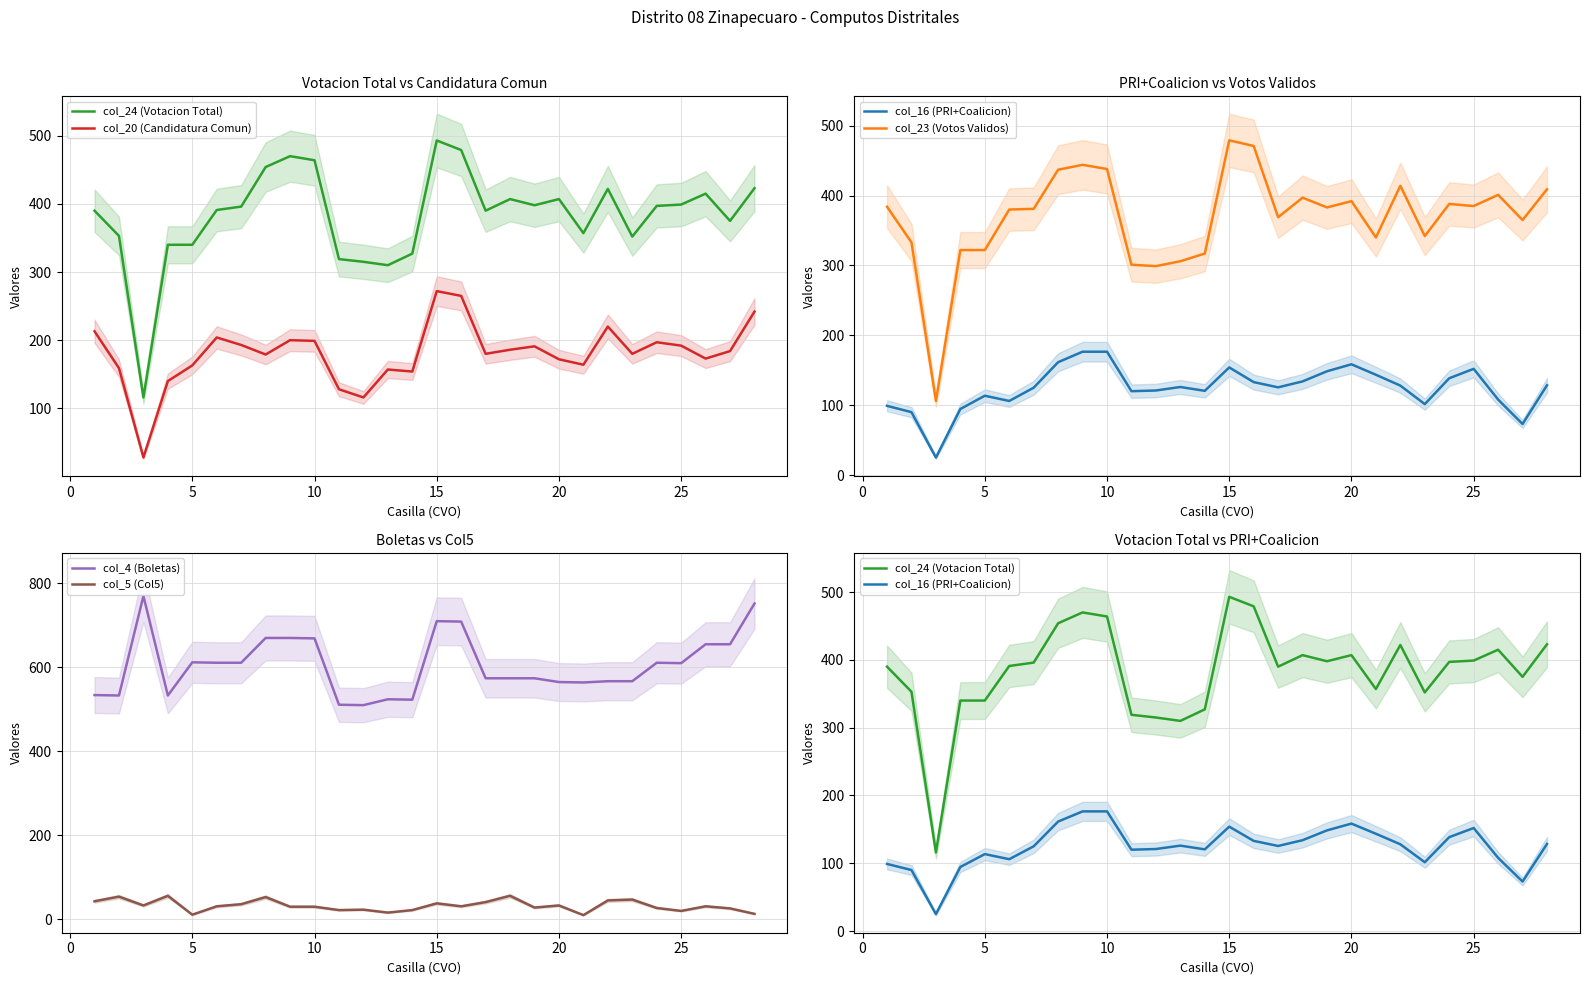

True or false: col_5 (Col5) and col_4 (Boletas) cross at least once.

False